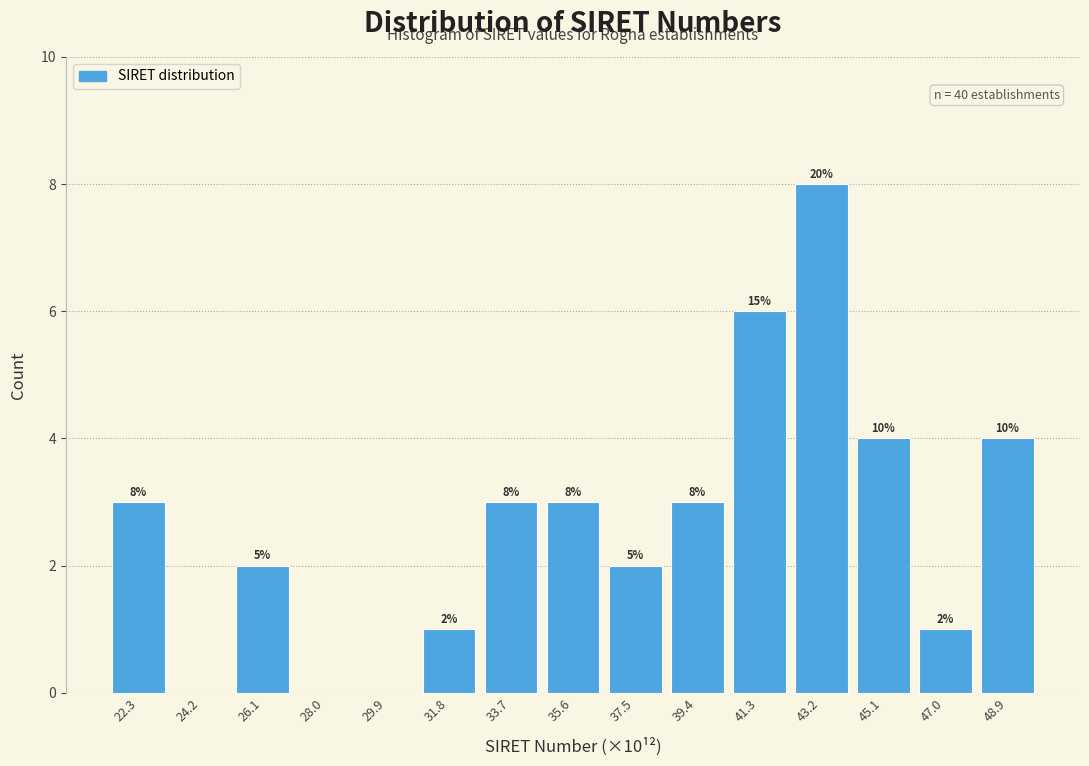

Which range on the x-axis has the tallest bar?

42.2 to 44.2